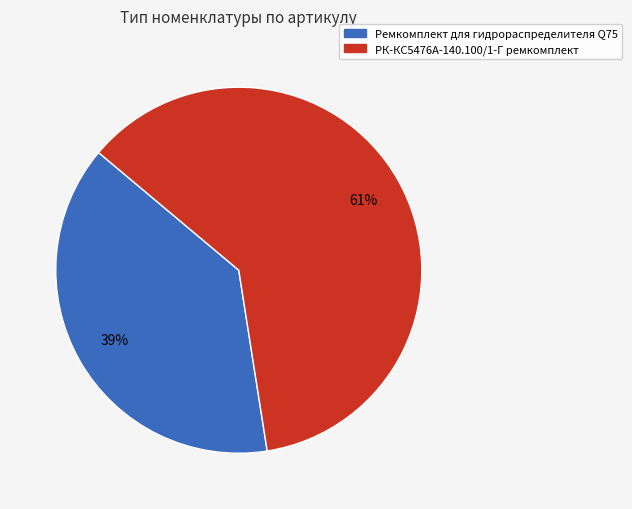

How many slices are in this pie chart?

2